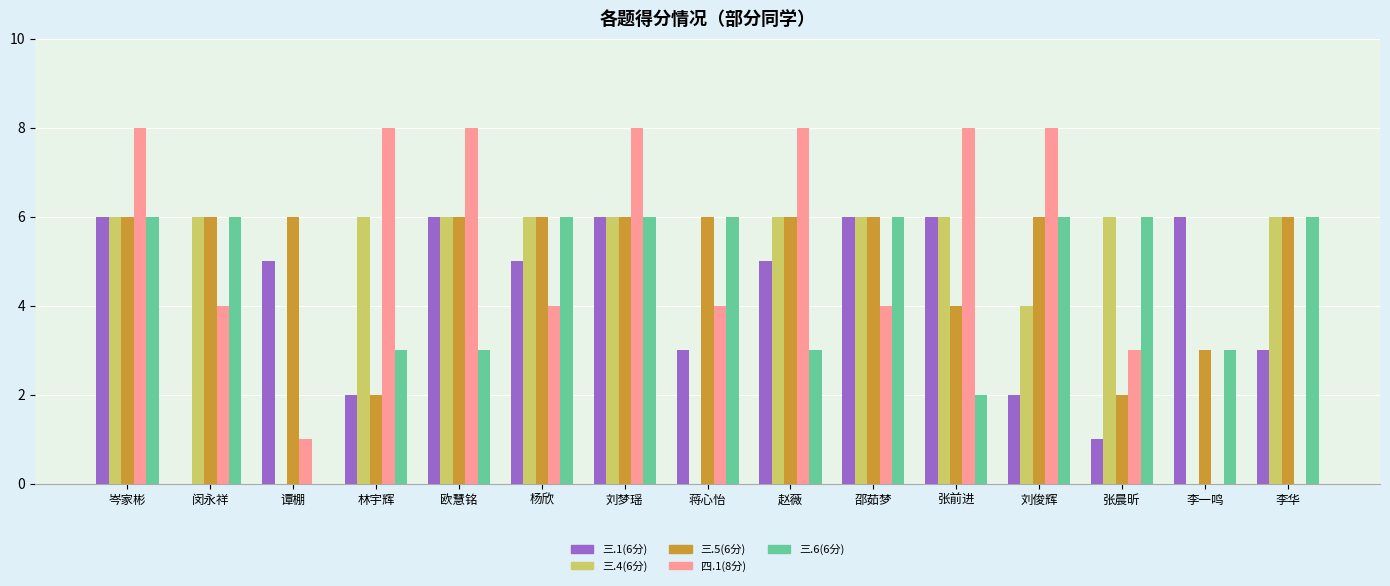

What is the difference between the 三.1(6分) values at 李华 and 张前进?

3